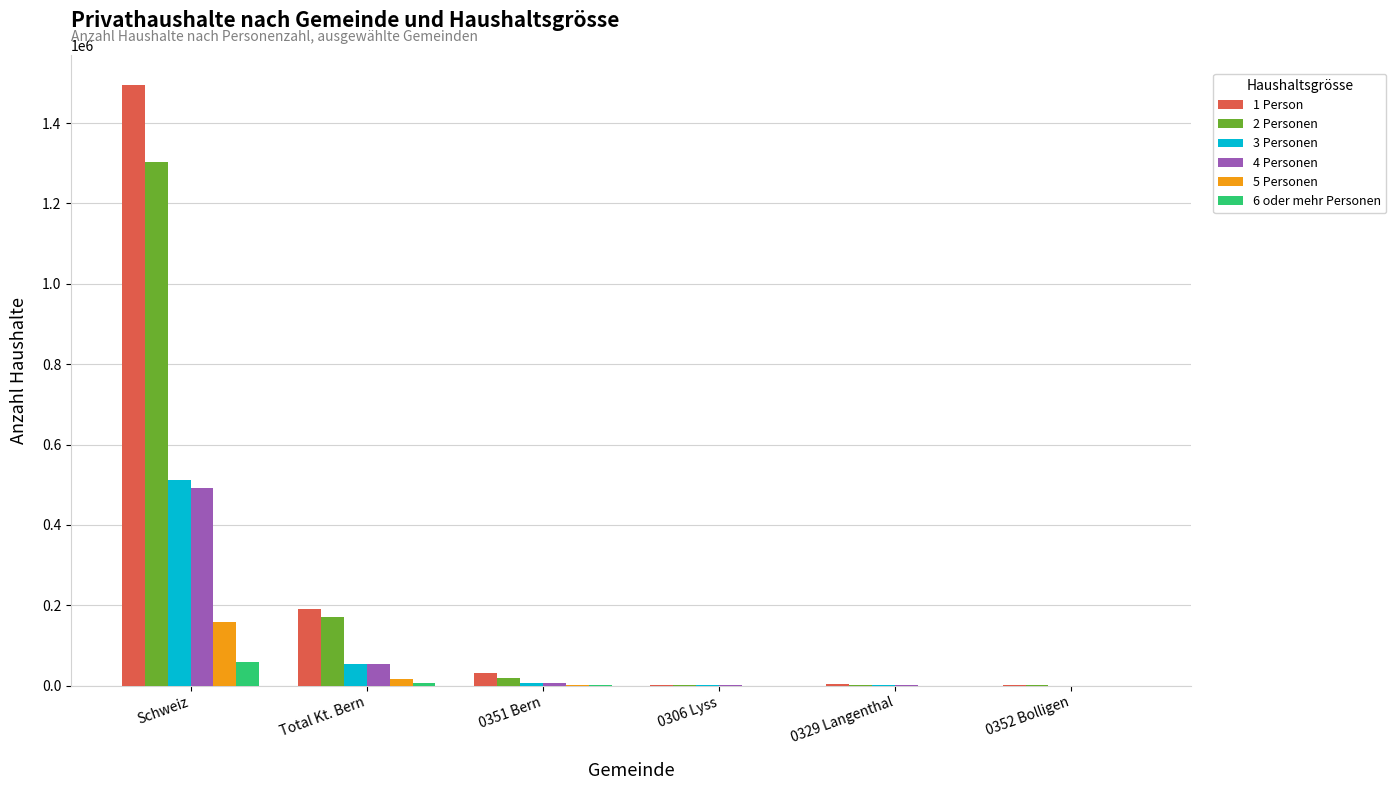

Is it true that 1 Person equals 122664 at Total Kt. Bern?

False